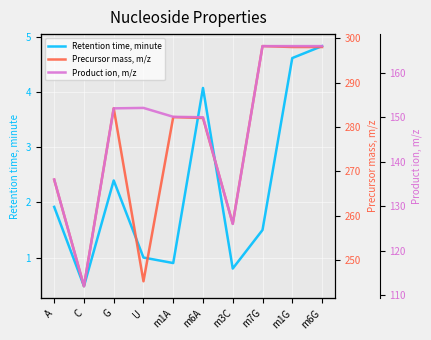

What is the difference between the maximum and minimum values in the Precursor mass, m/z series?

54.1